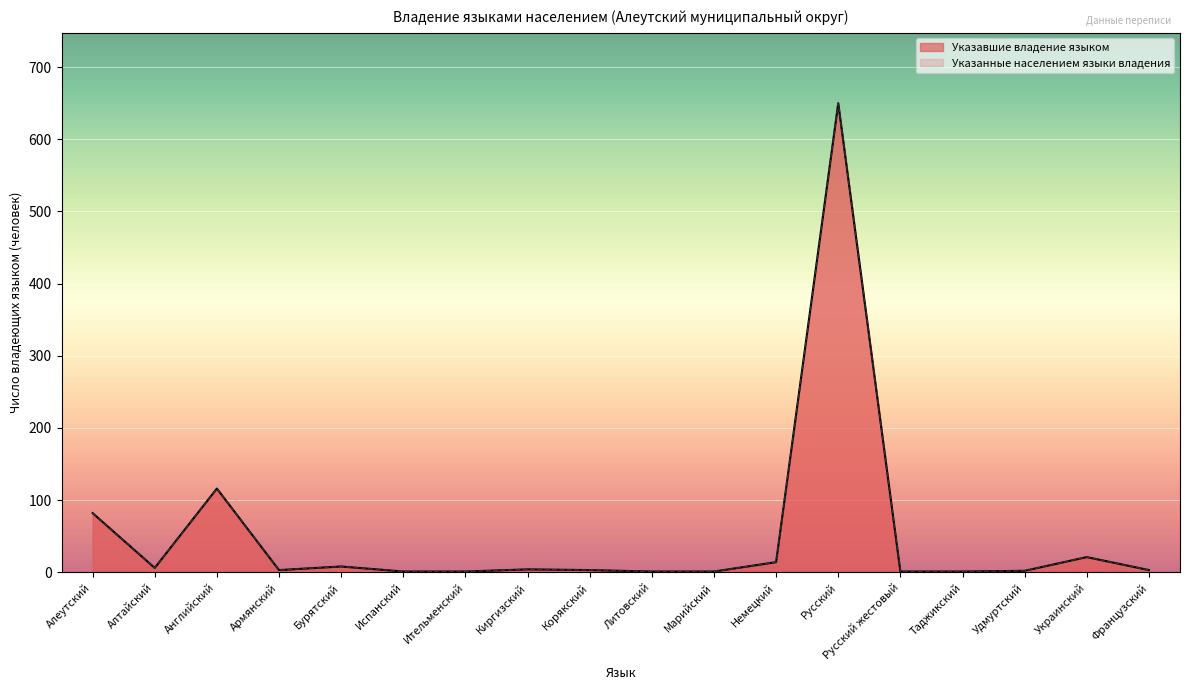

What position from the left is Русский жестовый?

14